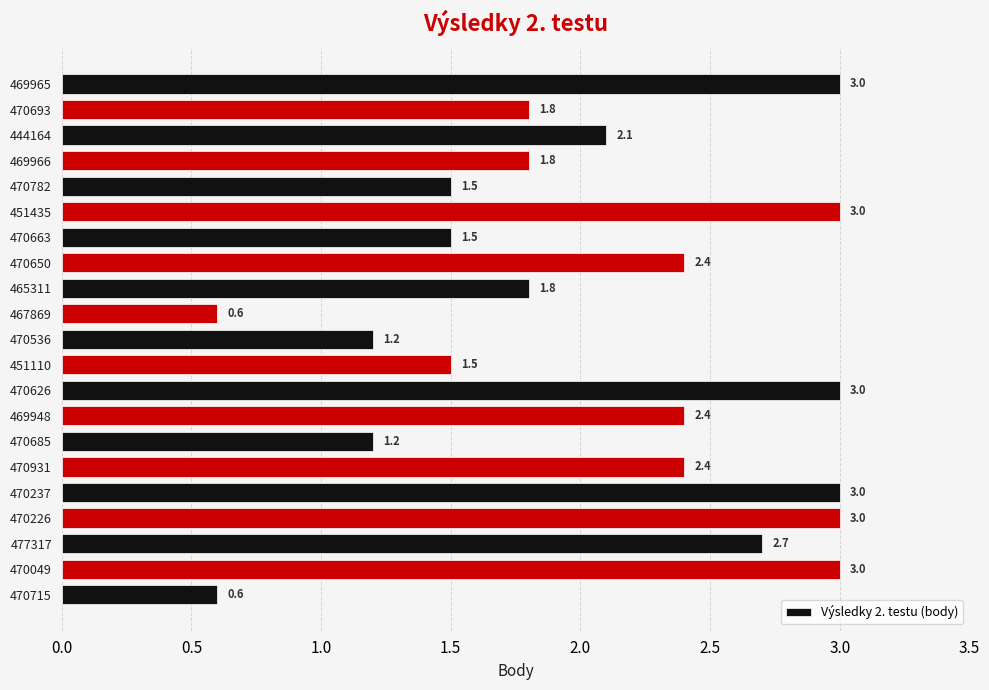

What is the sum of the values at 469966 and 470237?

4.8